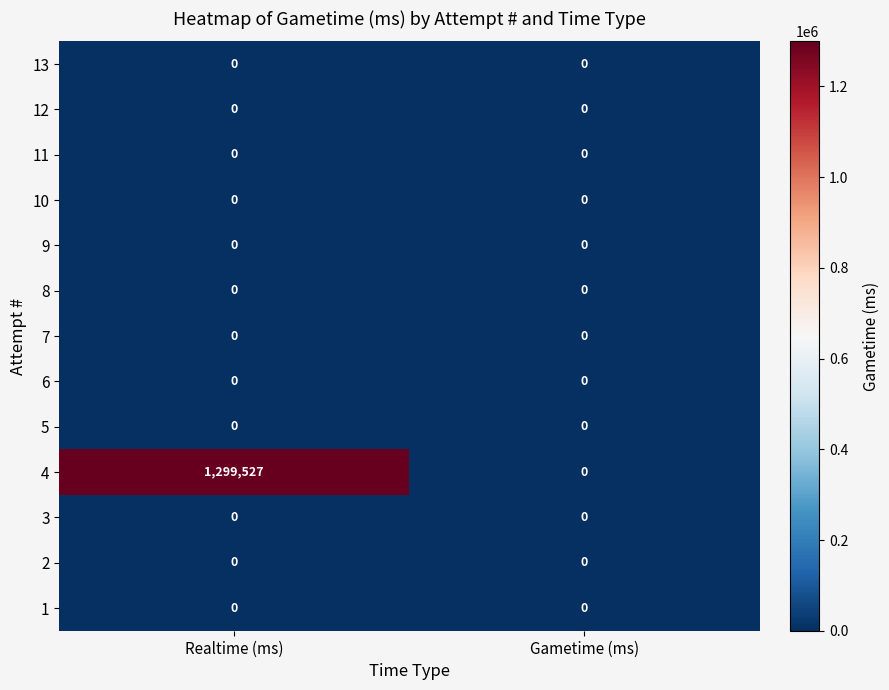

Which series changed the most between Realtime (ms) and Gametime (ms)?

4